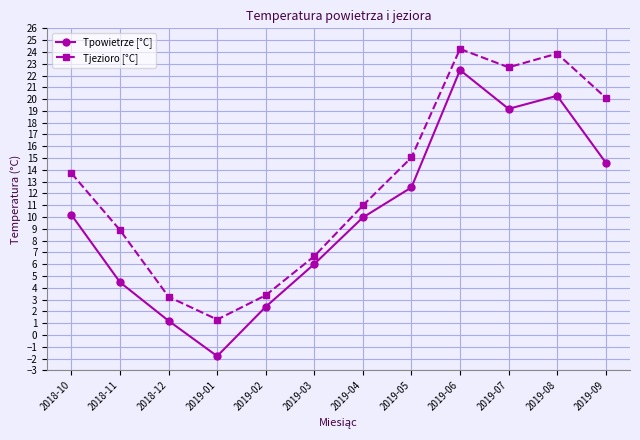

Reading left to right, extract all data points from this chart.

Tpowietrze [°C]: 10.2	4.5	1.2	-1.8	2.4	6.0	10.0	12.5	22.5	19.2	20.3	14.6
Tjezioro [°C]: 13.7	8.9	3.2	1.3	3.4	6.7	11.0	15.1	24.3	22.7	23.9	20.1